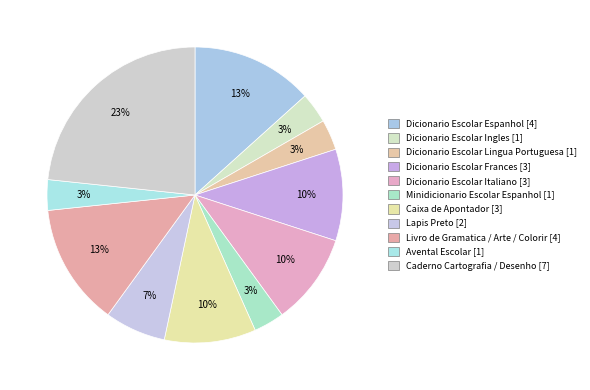

Which slice is the smallest?

Dicionario Escolar Ingles